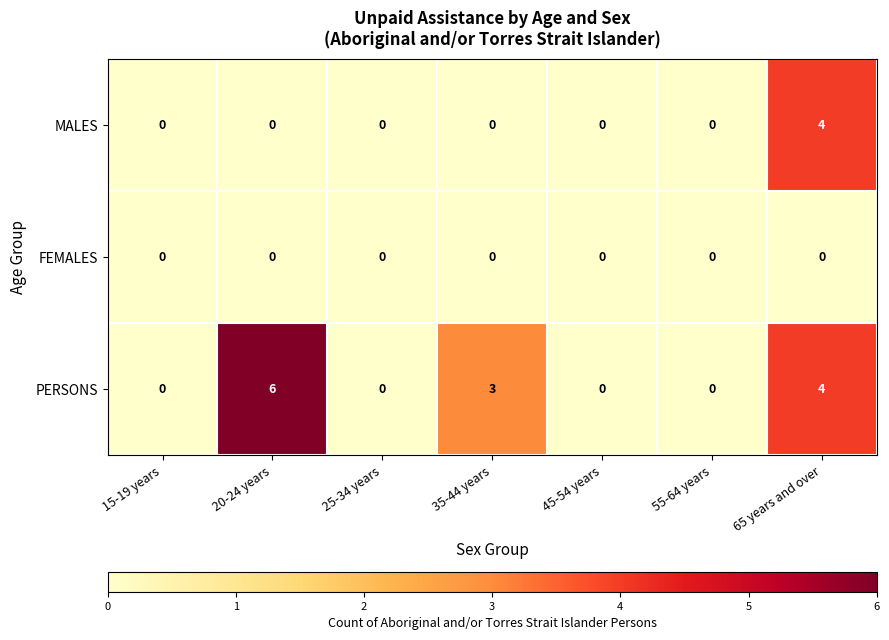

At how many categories does at least one series exceed 1?

3